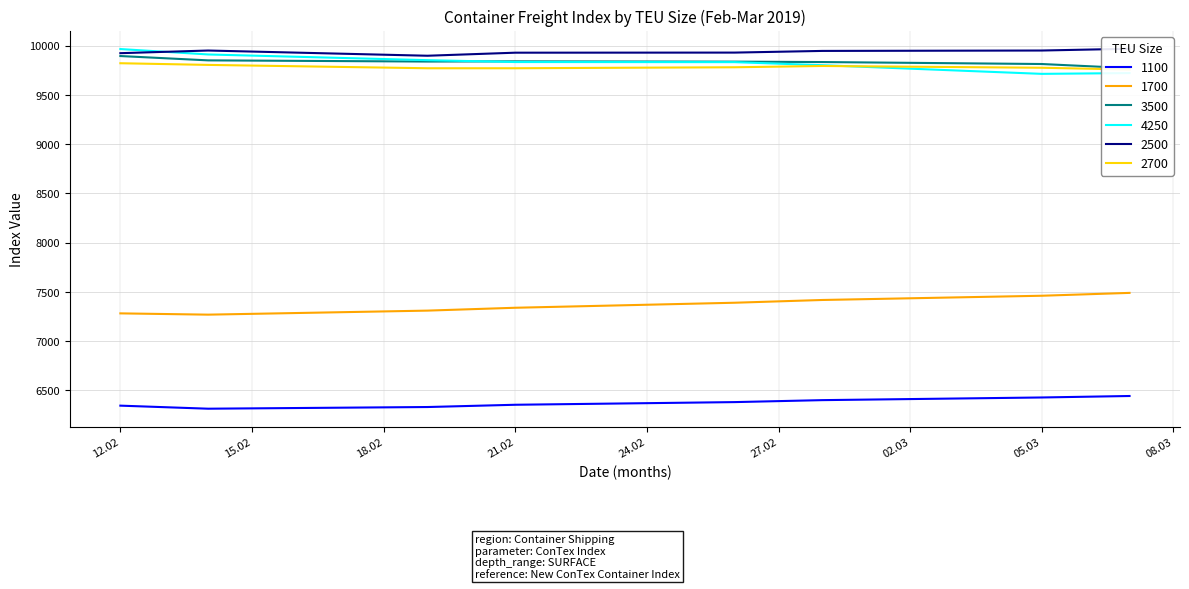

How many series are shown in this chart?

6